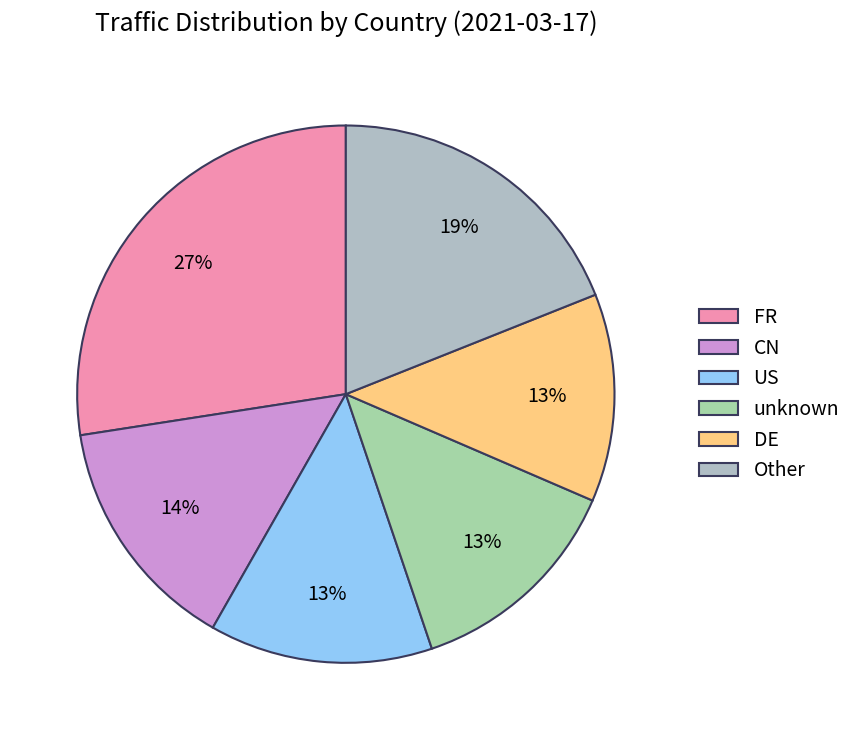

True or false: DE accounts for 13% of the total.

True